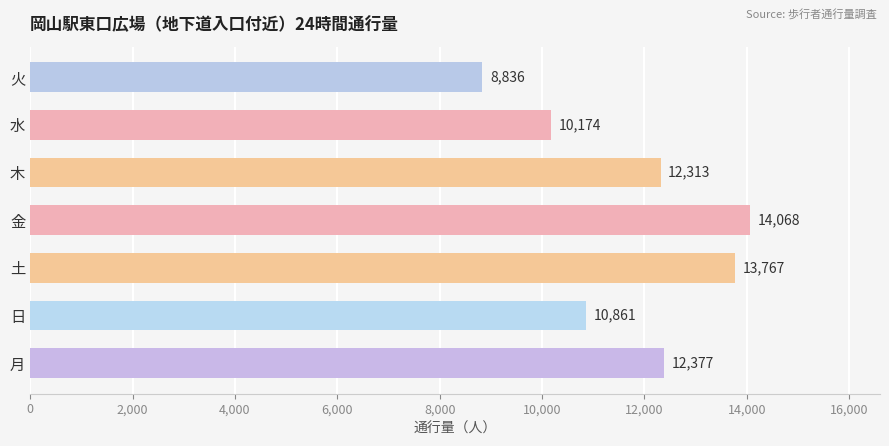

What is the sum of the values at 火 and 水?

19010